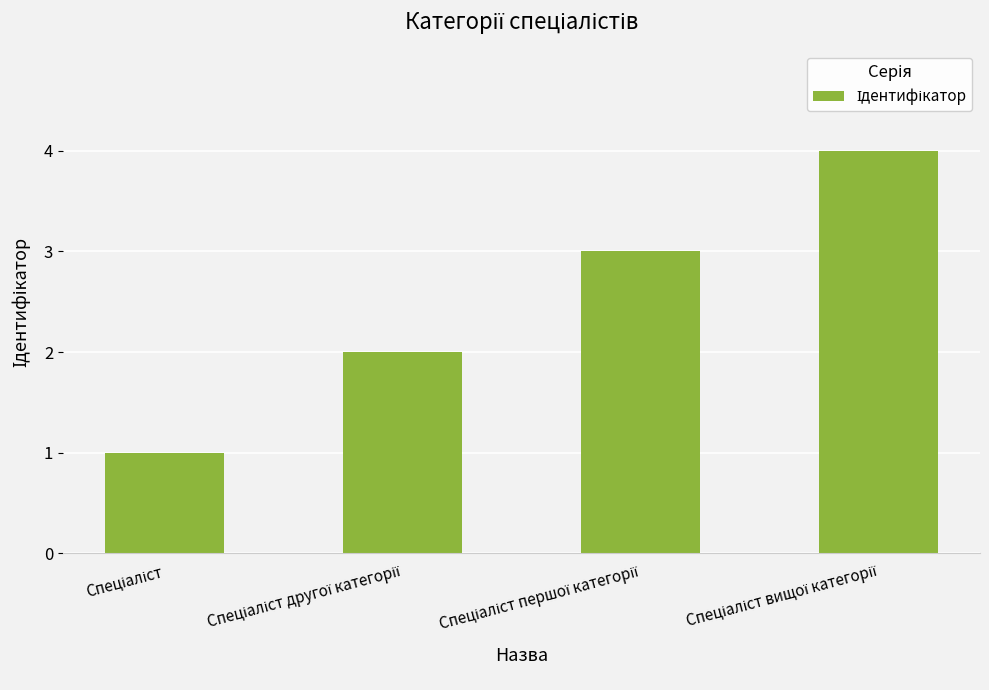

What is the sum of all values?

10